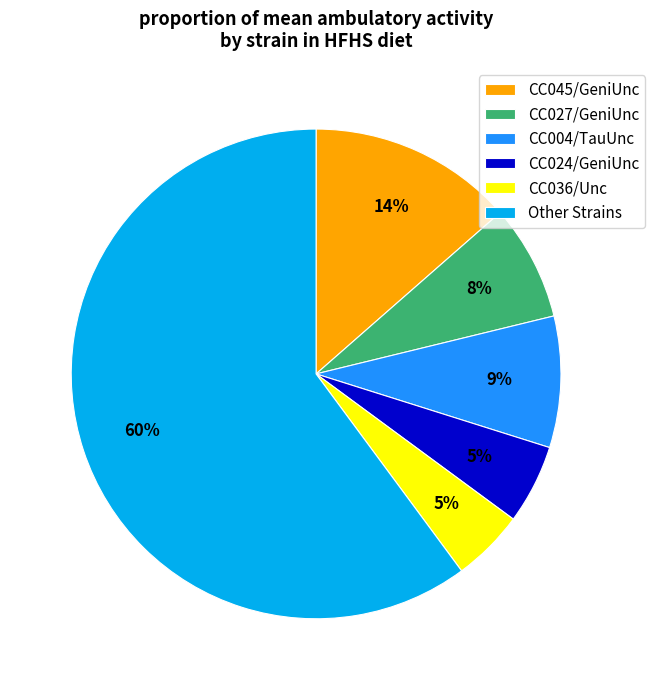

What percentage is the CC024/GeniUnc slice, to the nearest percent?

5%